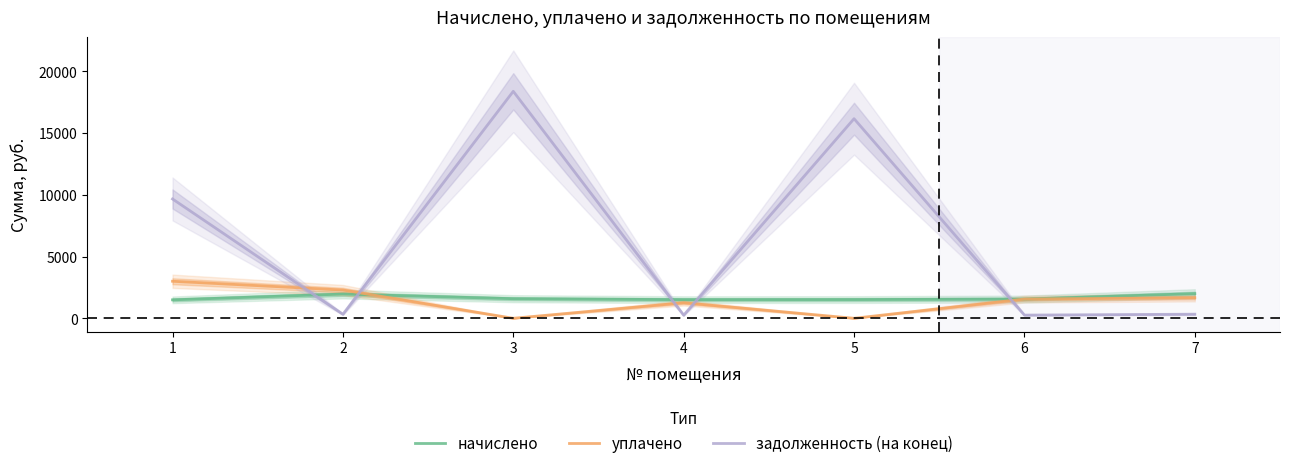

How many times do уплачено and начислено cross each other?

1